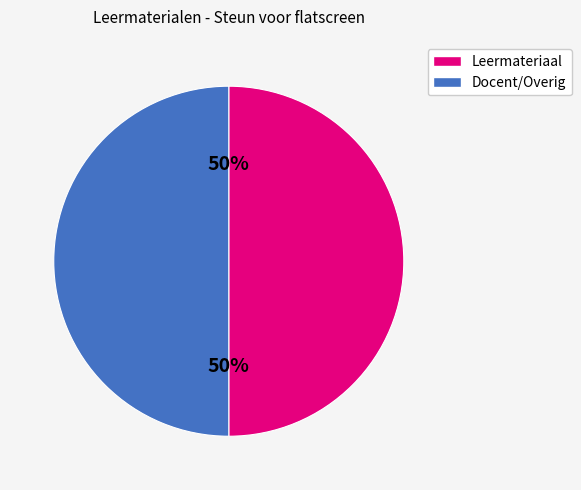

How many segments does this pie chart have?

2